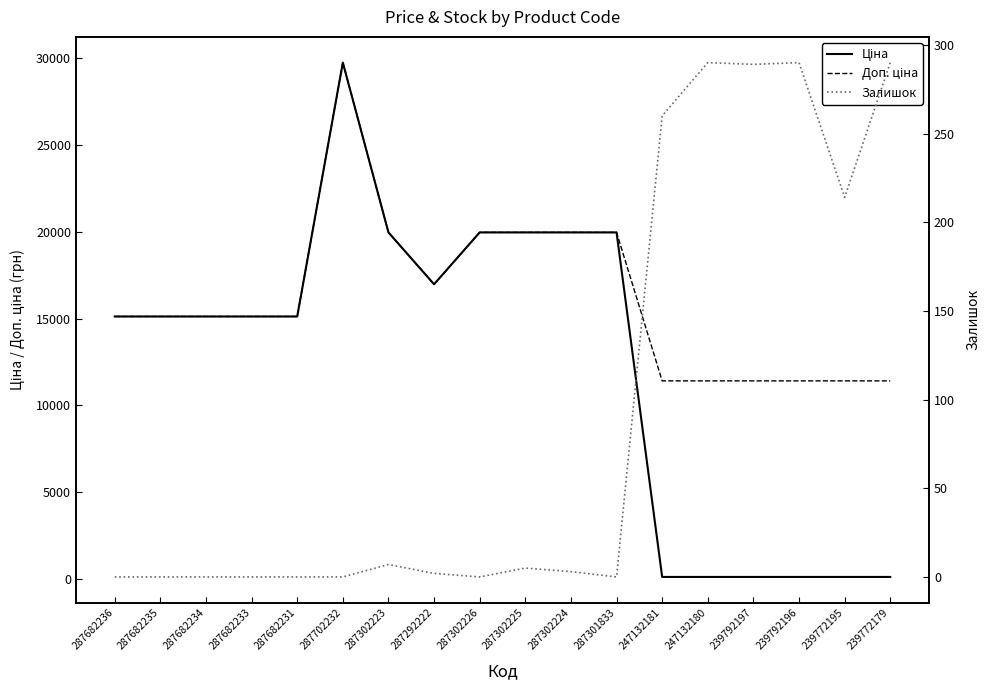

At how many categories does at least one series exceed 2091?

18